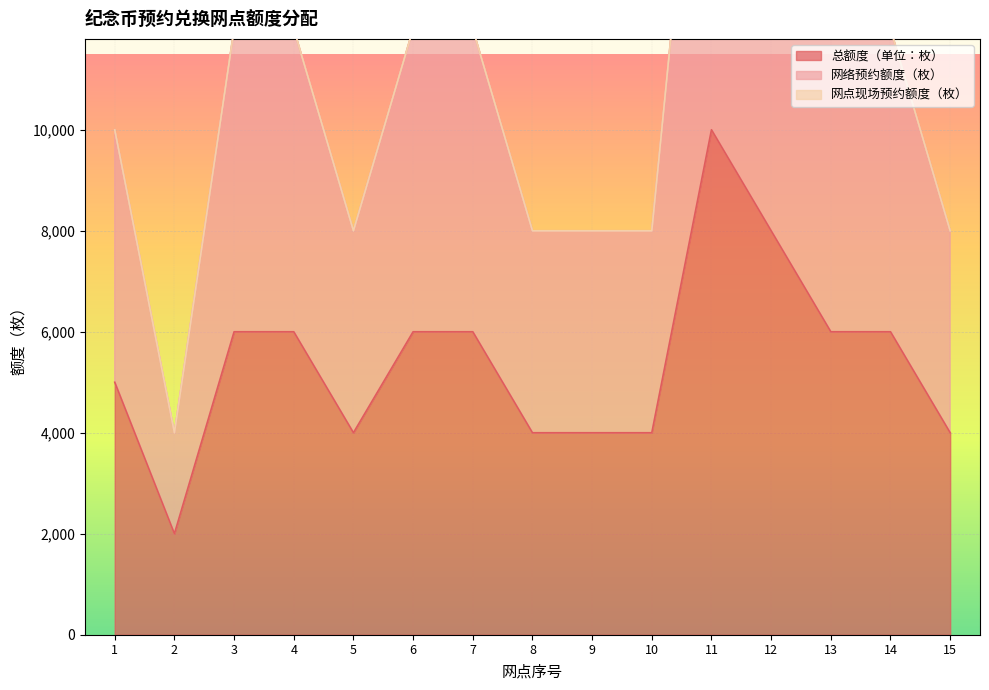

Where is 网络预约额度（枚） nearest to the value 12000?

3